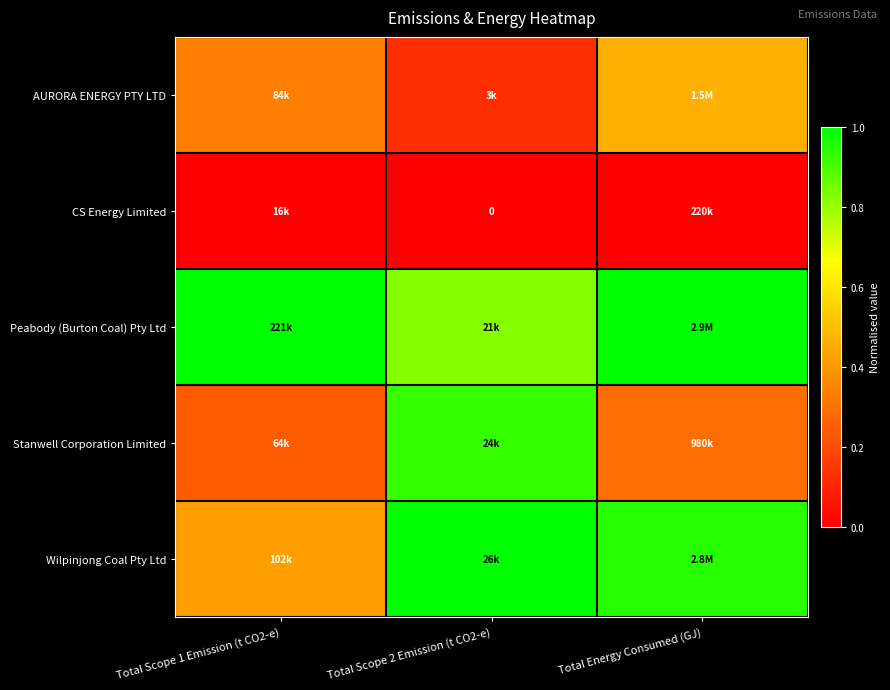

At which label is AURORA ENERGY PTY LTD closest to 0?

Total Scope 2 Emission (t CO2-e)